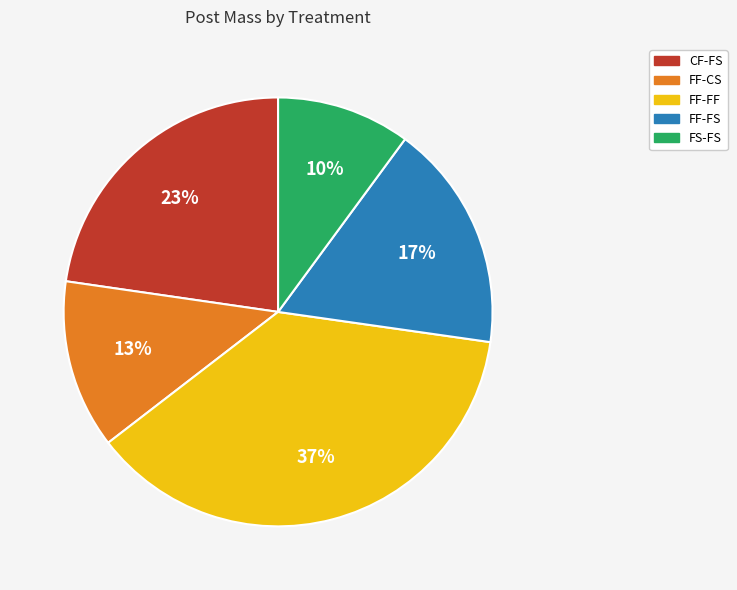

To the nearest percent, what is the average slice percentage?

20%